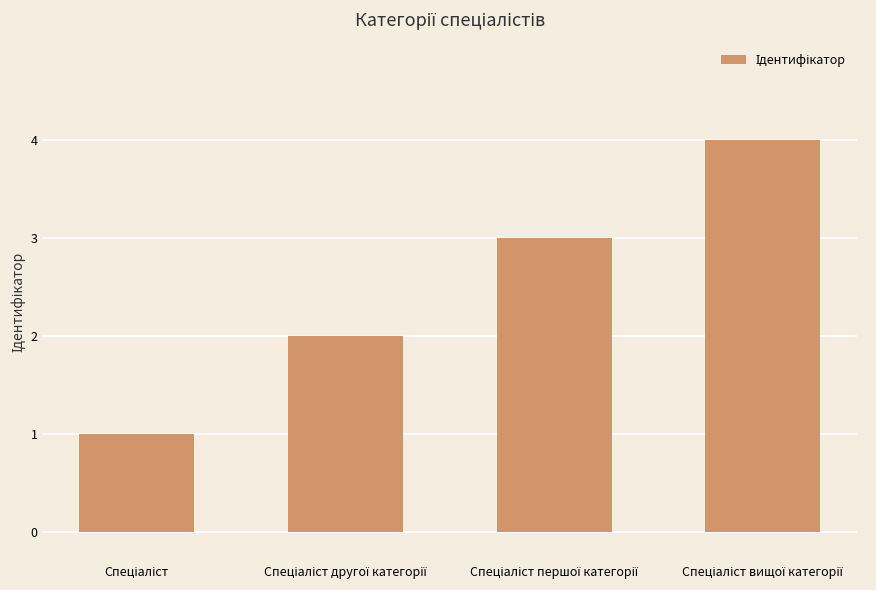

What is the difference between the maximum and minimum values?

3